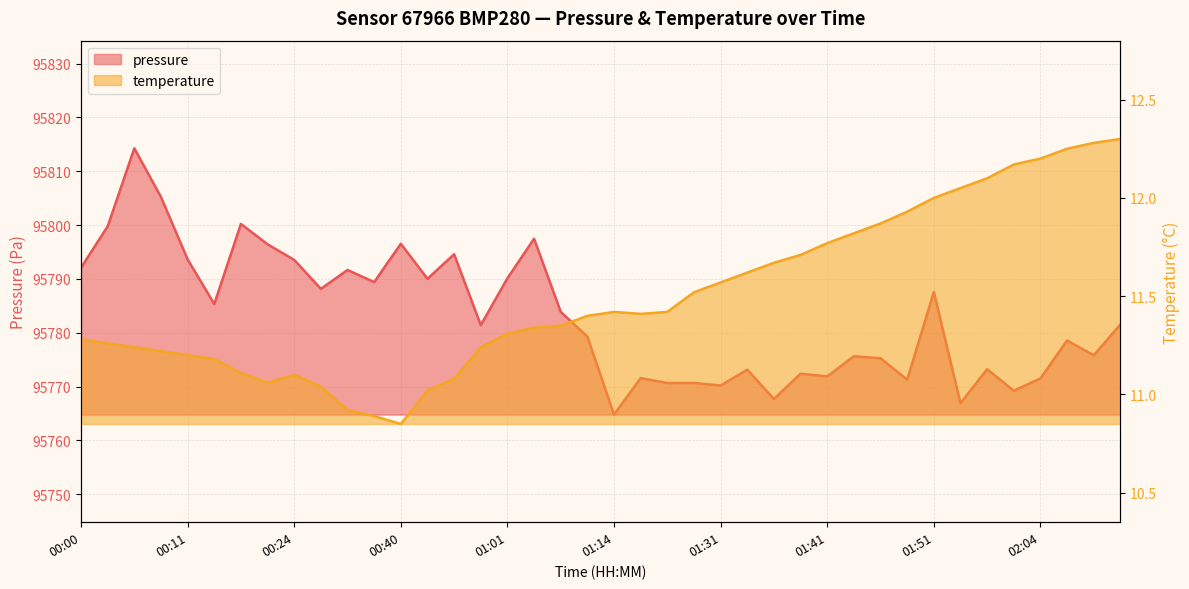

At which category is the sum across all series the highest?

00:06